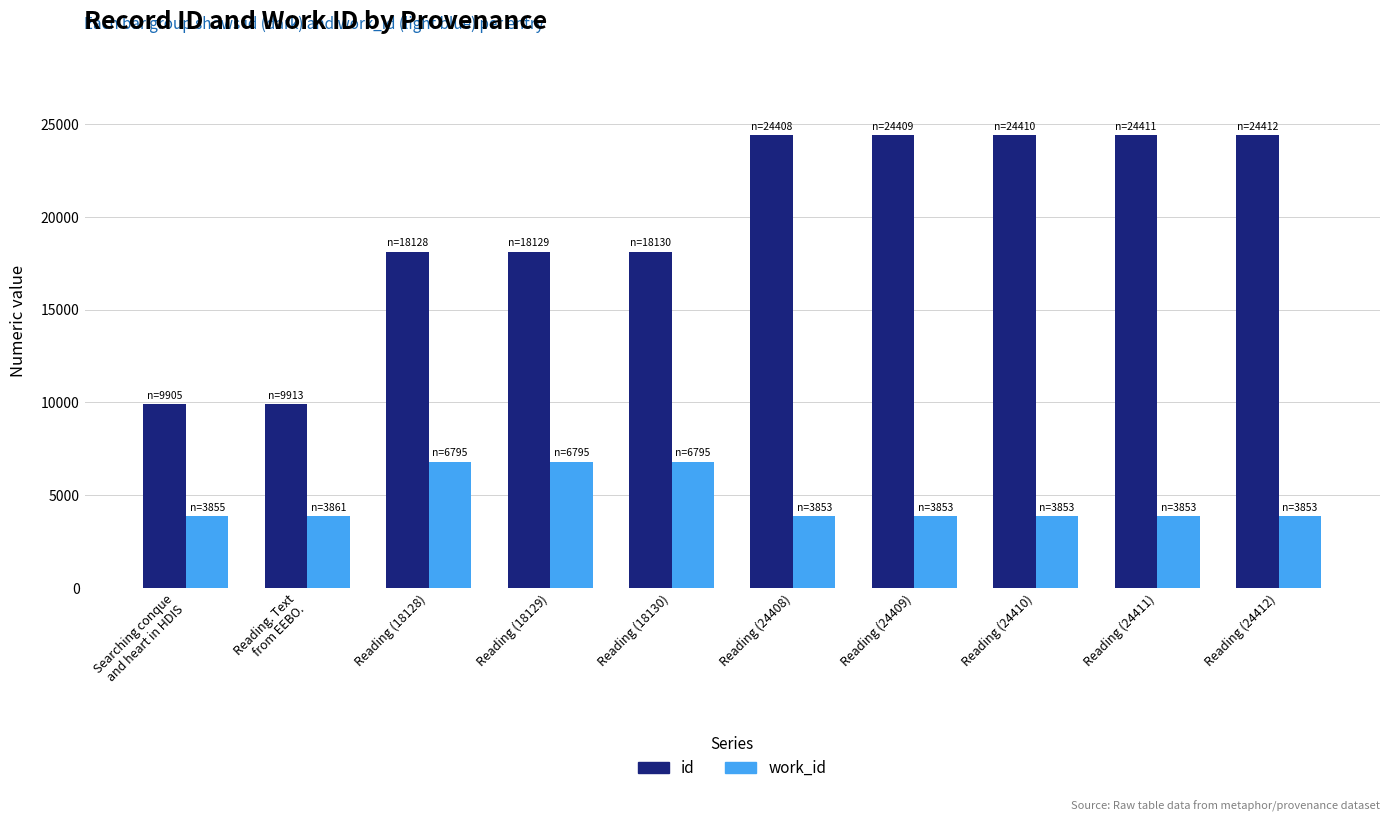

How many bars are there in each group?

2